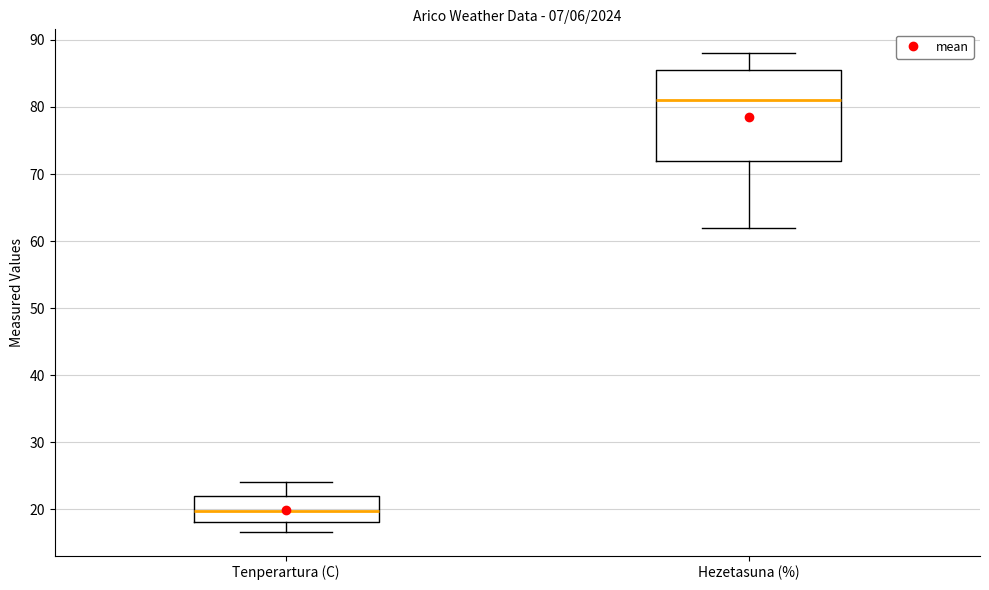

Where is the upper edge of the box for Hezetasuna (%) on the y-axis? The values are not printed on the chart, so give them approximately, as read against the axis.

86